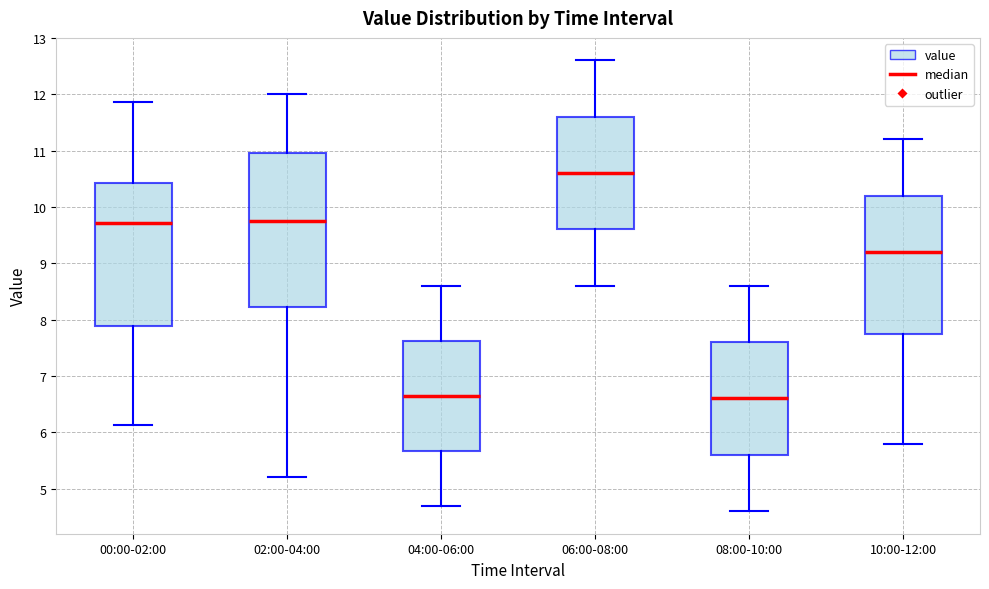

Which box's median line is the highest?

06:00-08:00